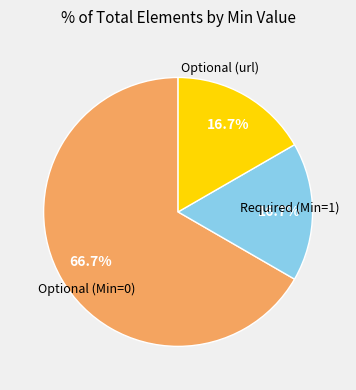

Count the number of slices in the pie.

3